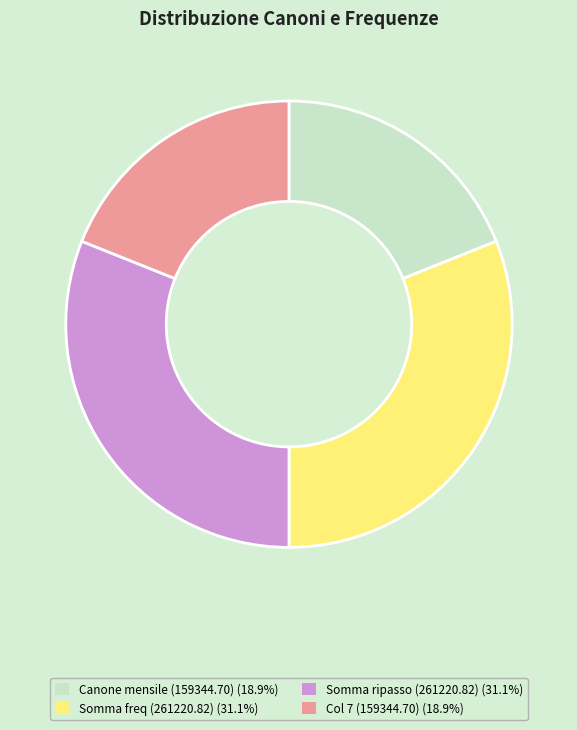

Does Somma ripasso (261220.82) (31.1%) account for over 50% of the chart?

No